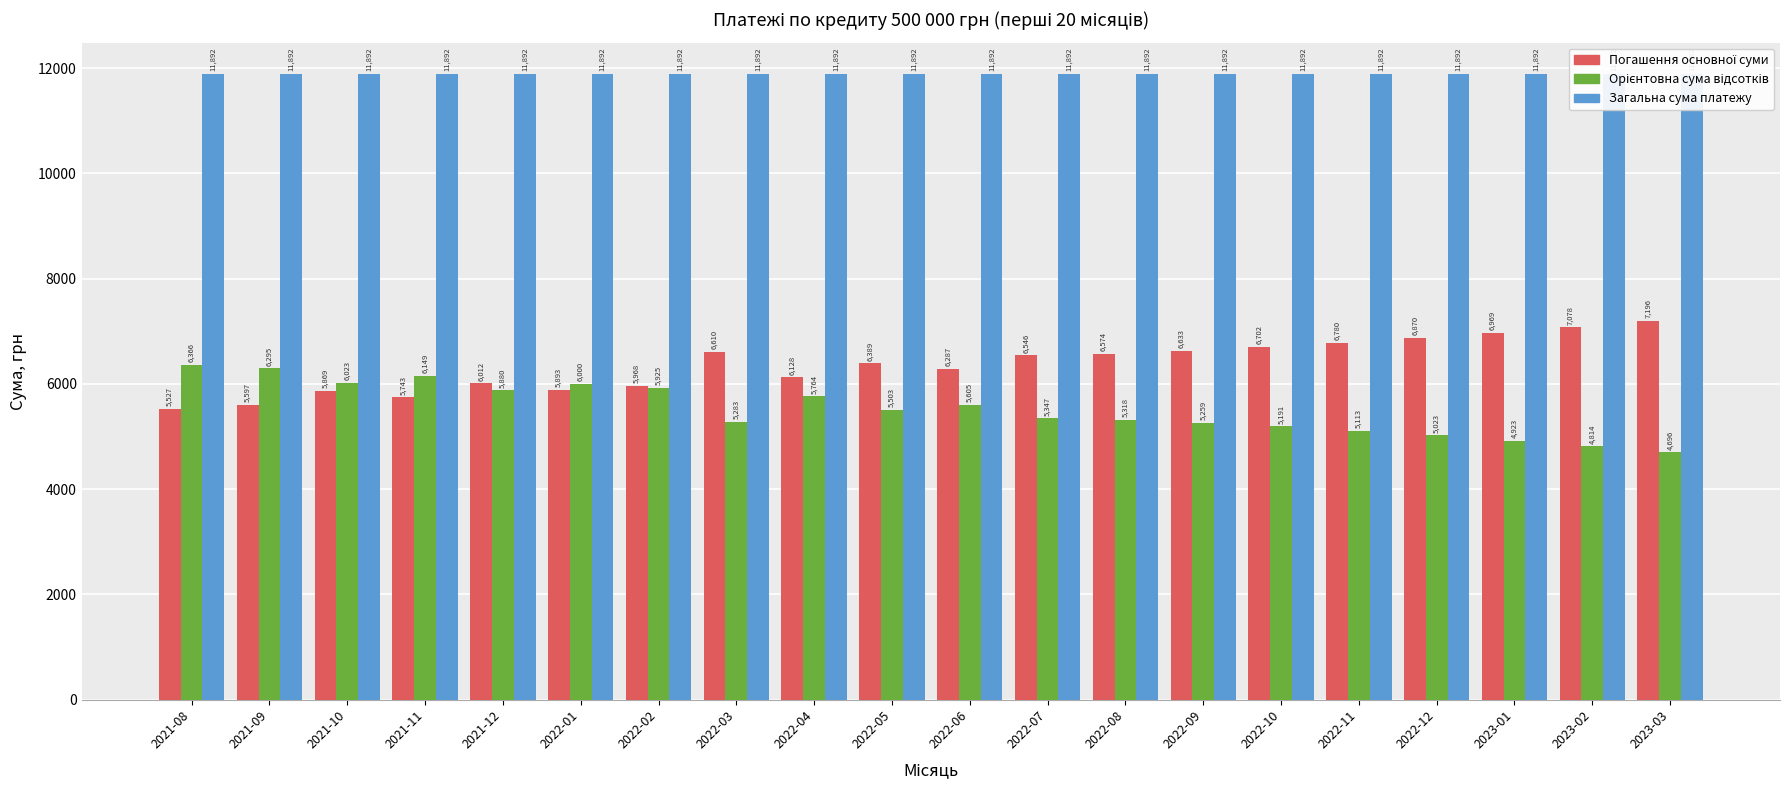

What is the sum of the Загальна сума платежу values at 2022-11 and 2022-12?

23784.7